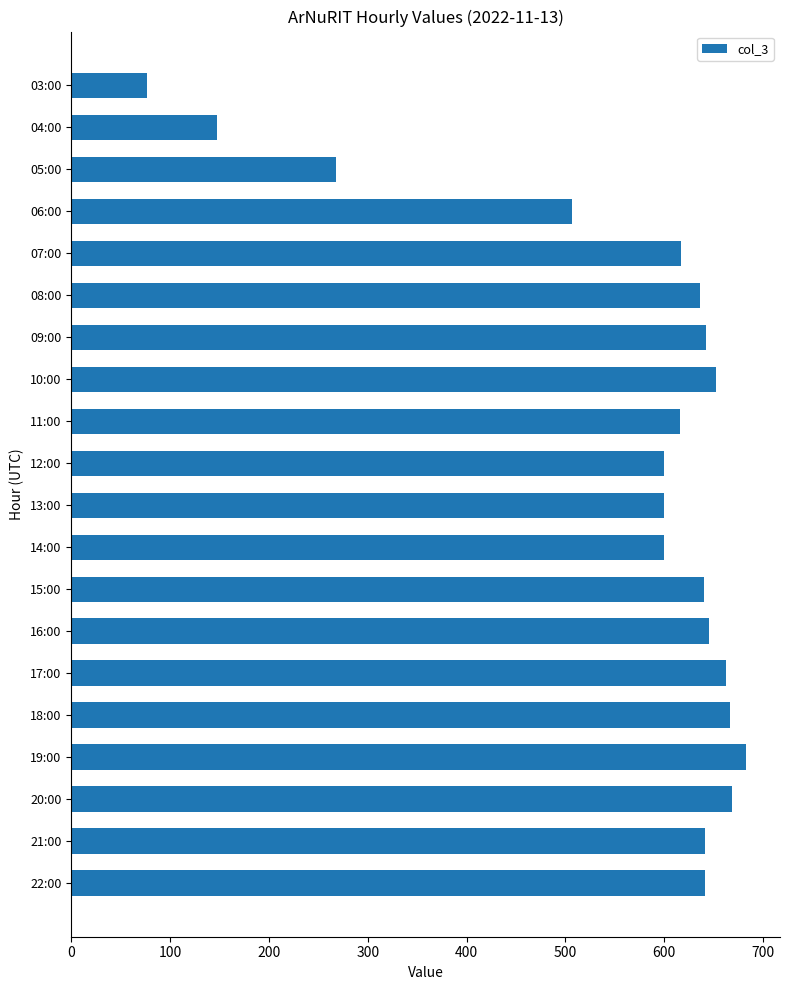

What is the approximate value at 17:00, to the nearest 50?

650